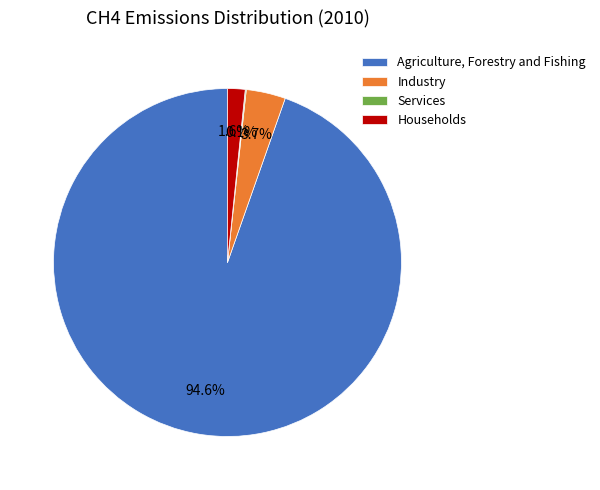

What is the largest slice in the pie chart?

Agriculture, Forestry and Fishing